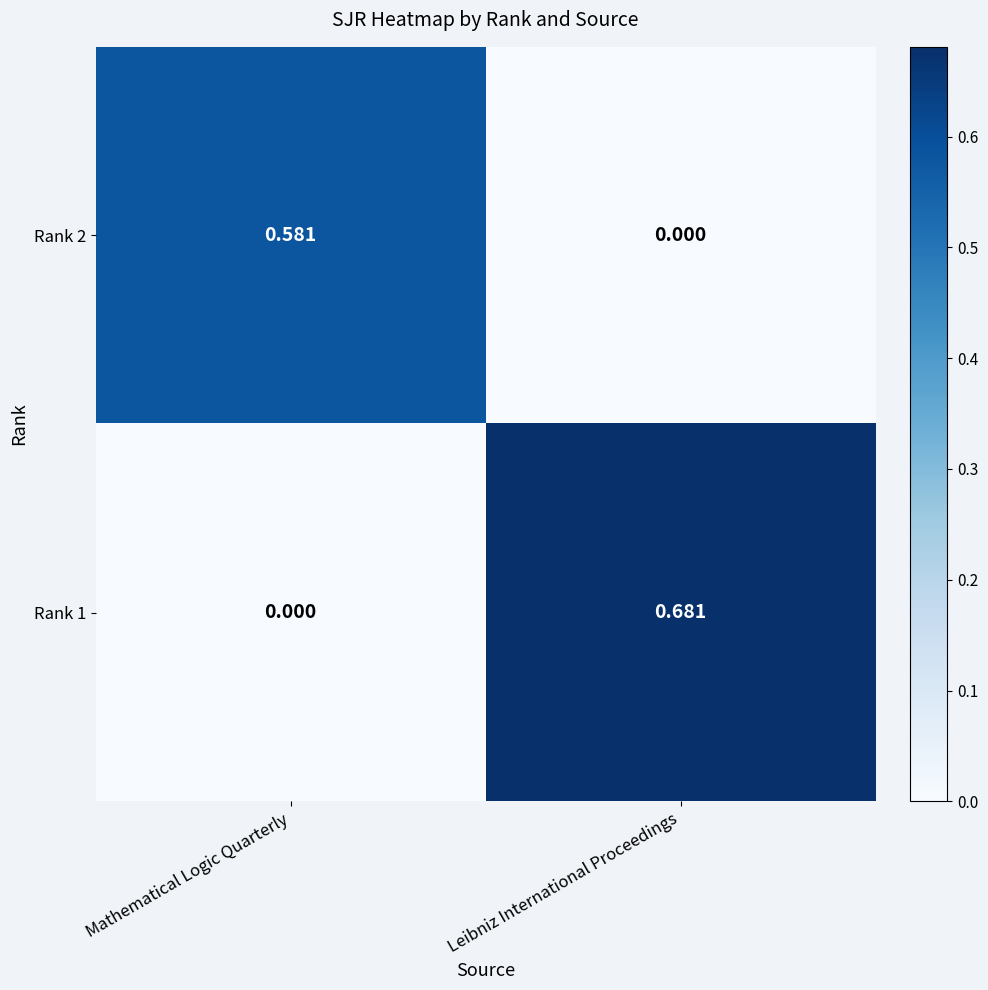

List the labels in order of Rank 1 value, smallest first.

Mathematical Logic Quarterly, Leibniz International Proceedings